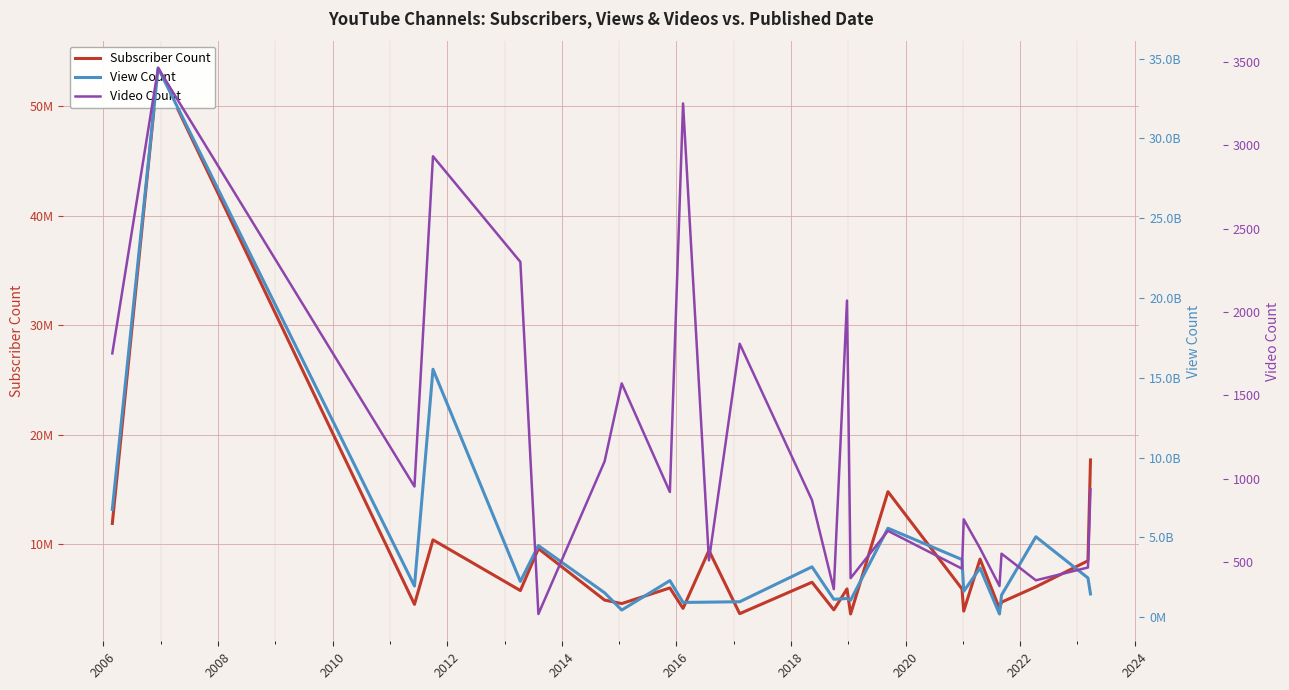

True or false: View Count and Video Count cross at least once.

False